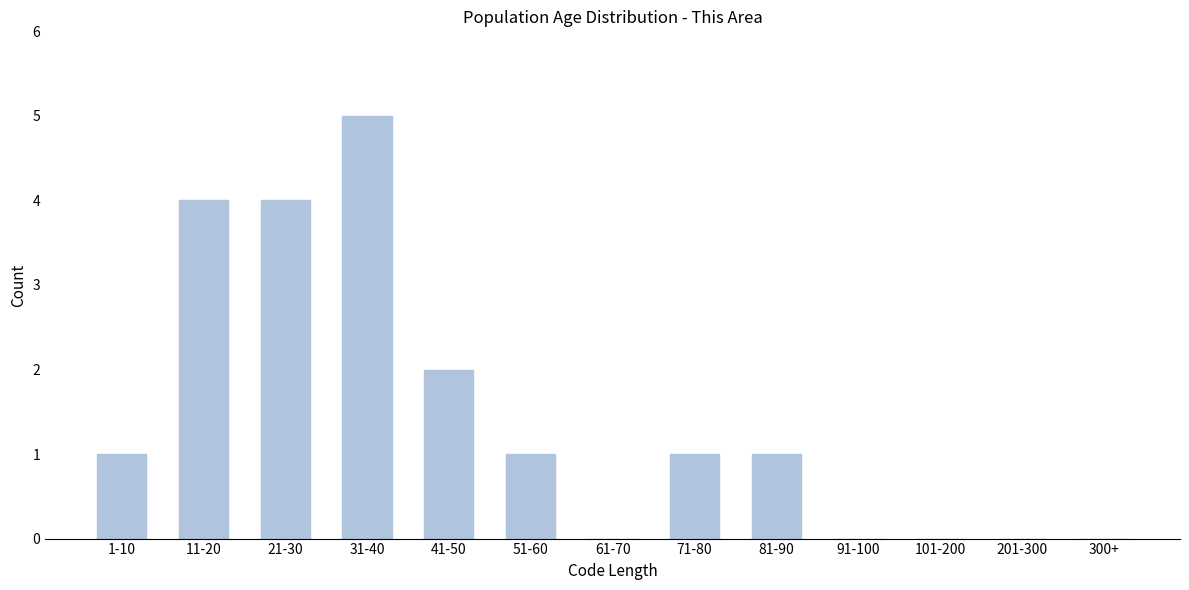

Reading left to right, what are all the values shown in this chart?

1-10=1	11-20=4	21-30=4	31-40=5	41-50=2	51-60=1	61-70=0	71-80=1	81-90=1	91-100=0	101-200=0	201-300=0	300+=0